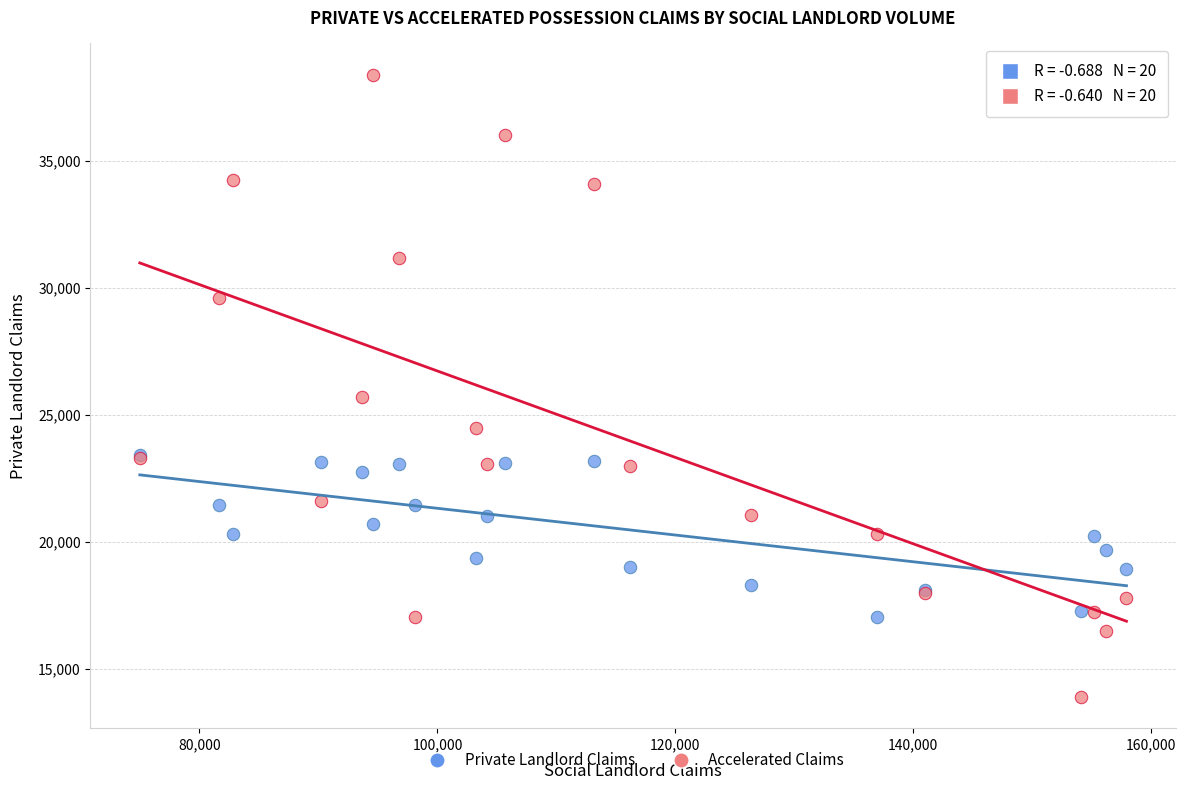

In the Accelerated Claims series, what Y value is closest to 26146?

25712